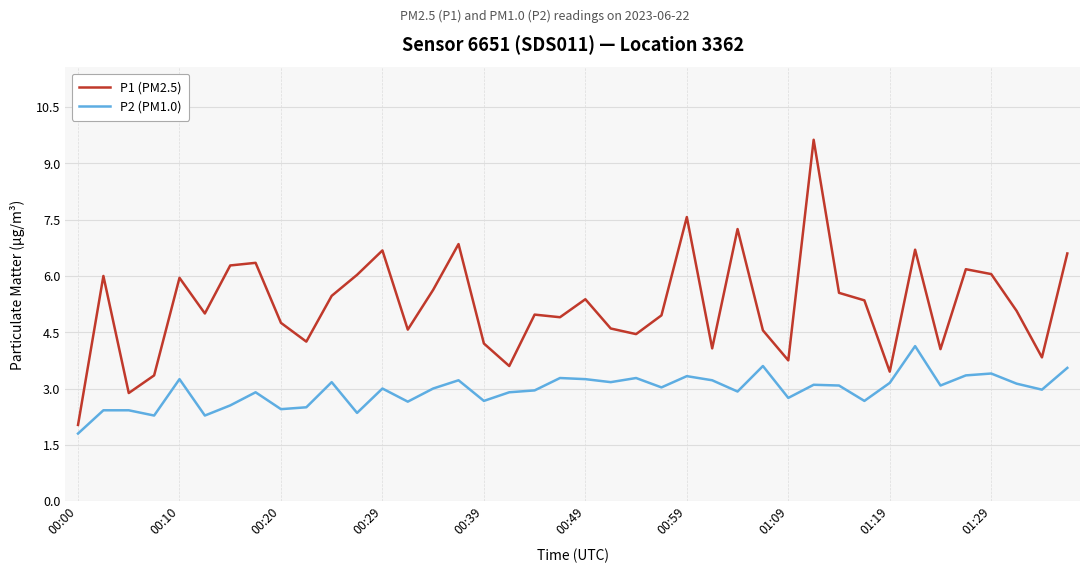

Which series has the widest spread of values?

P1 (PM2.5)